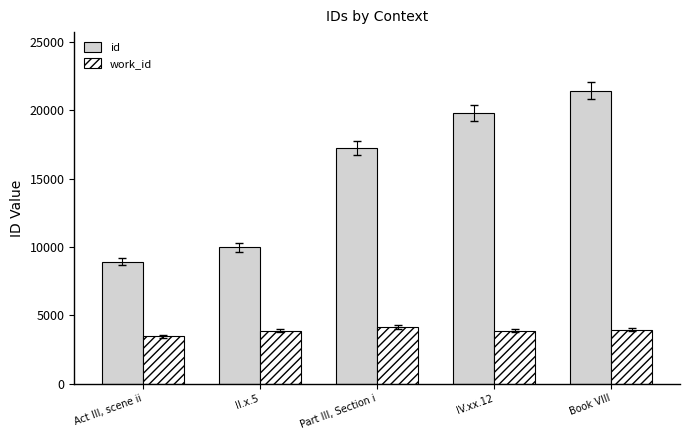

Which series has the largest total across all categories?

id